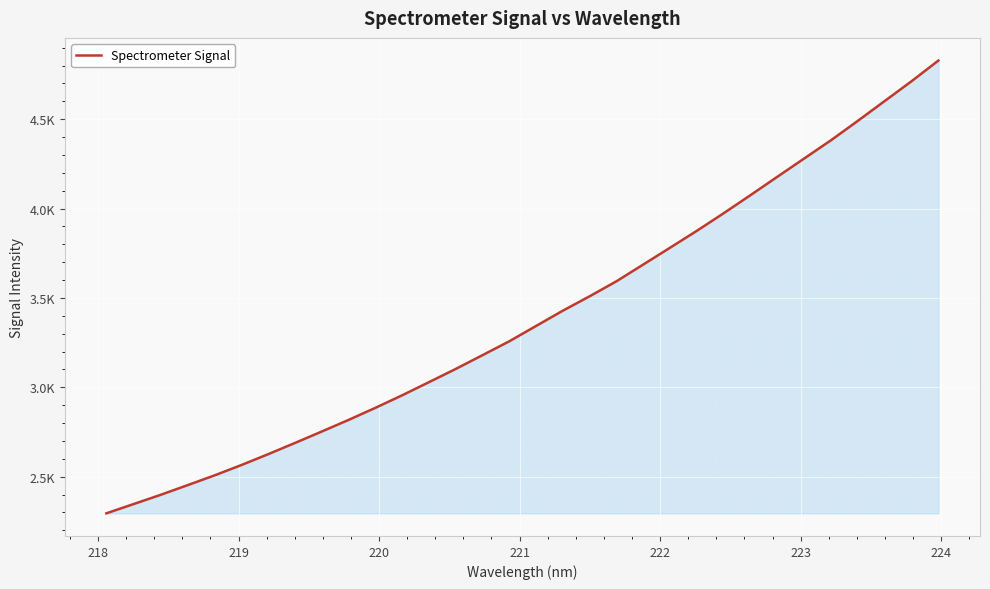

True or false: there are more than 0 points higher than both neighbors.

False